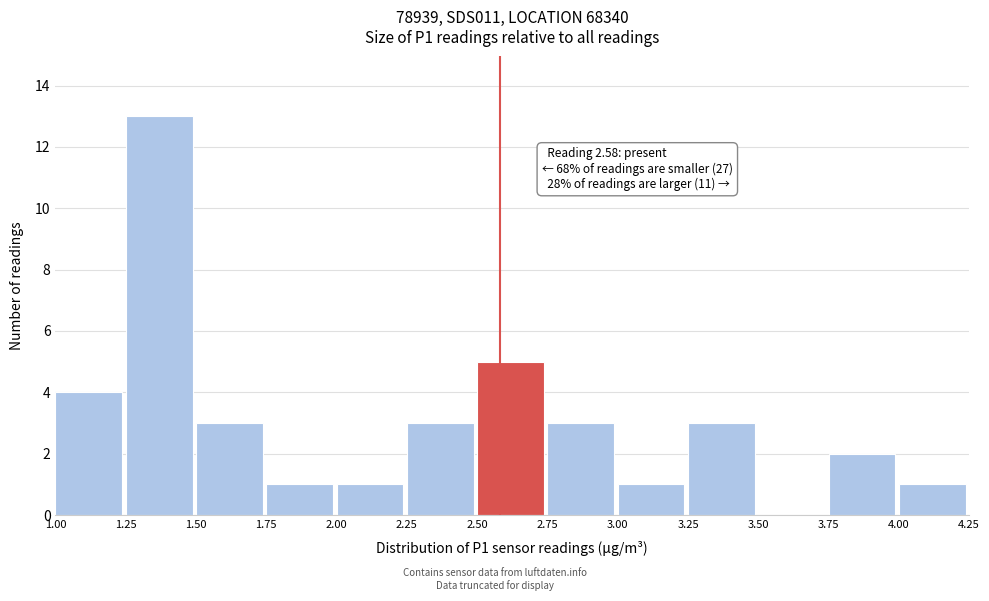

Over which range of the x-axis is the bar tallest?

1.25 to 1.50